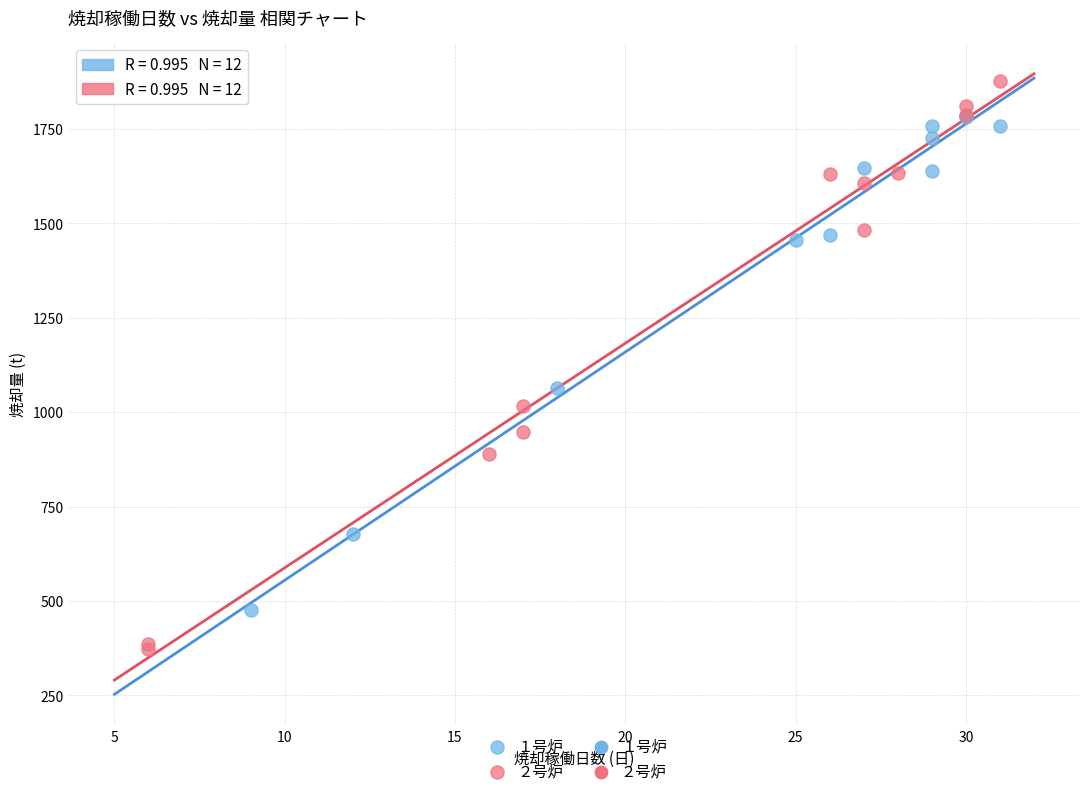

Which series reaches the maximum Y coordinate?

２号炉